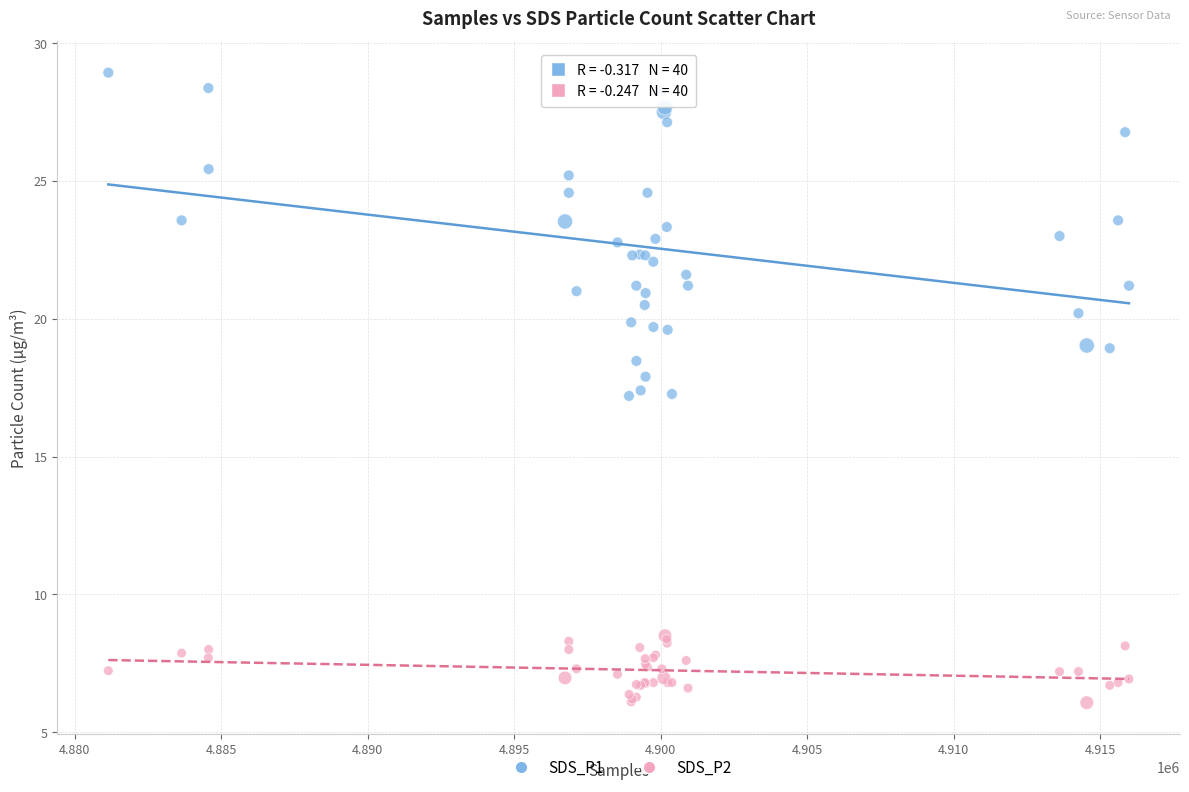

Which series has the widest spread of Y values?

SDS_P1